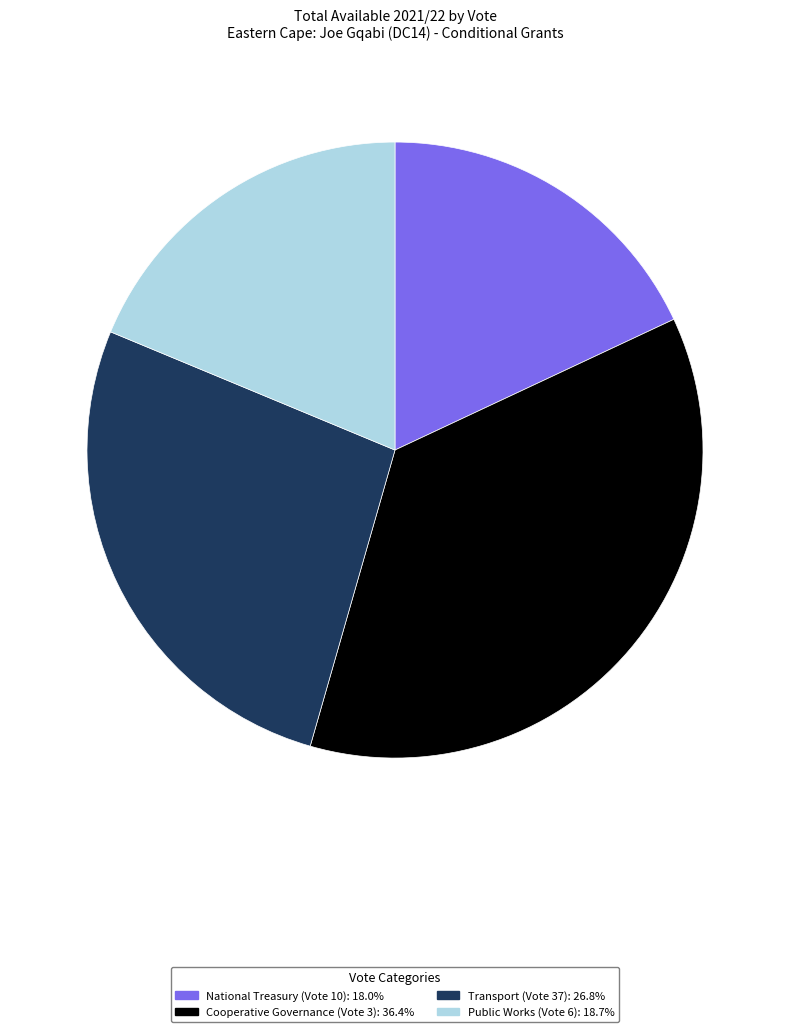

Is there a majority slice in this chart?

No